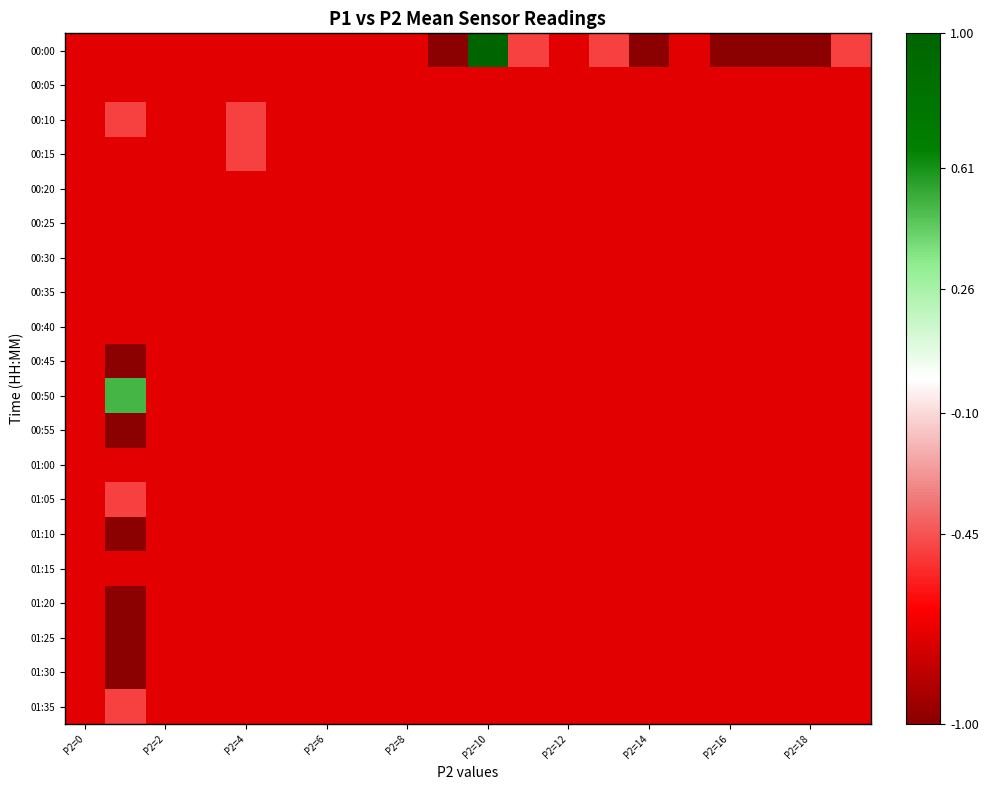

List the series in order of their peak value, lowest first.

00:05, 00:20, 00:25, 00:30, 00:35, 00:40, 00:45, 00:55, 01:00, 01:10, 01:15, 01:20, 01:25, 01:30, 00:10, 00:15, 01:05, 01:35, 00:50, 00:00